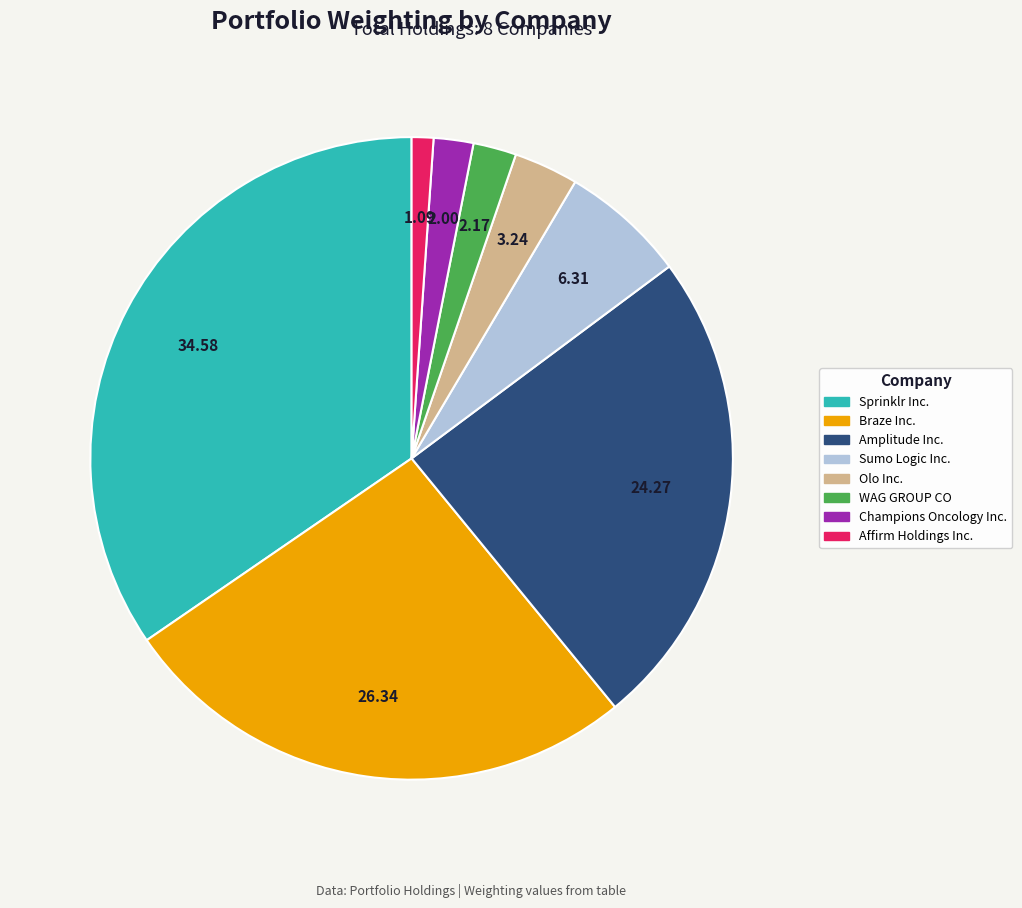

Combined, do Braze Inc. and WAG GROUP CO account for over 50%?

No